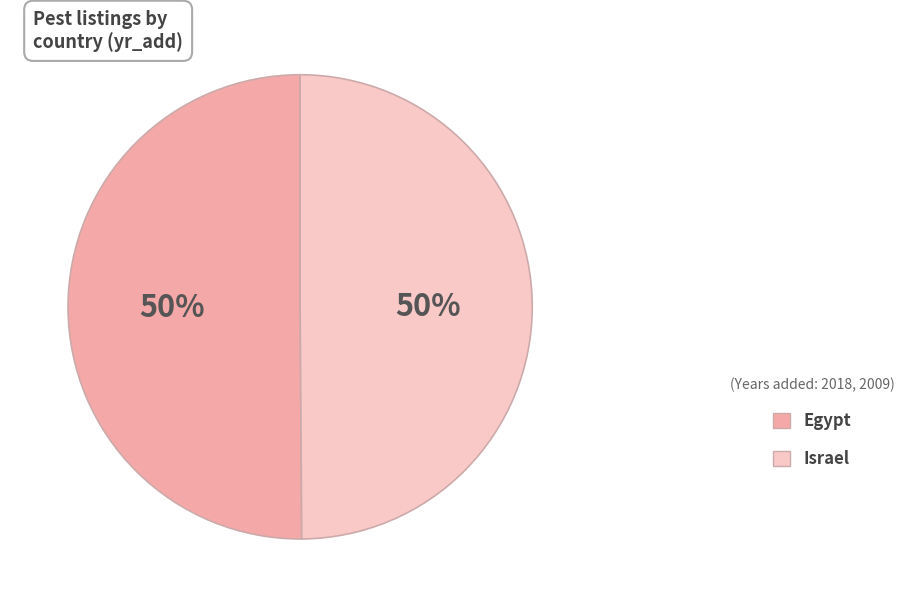

What is the ratio of the value at Israel to the value at Egypt?

1.0